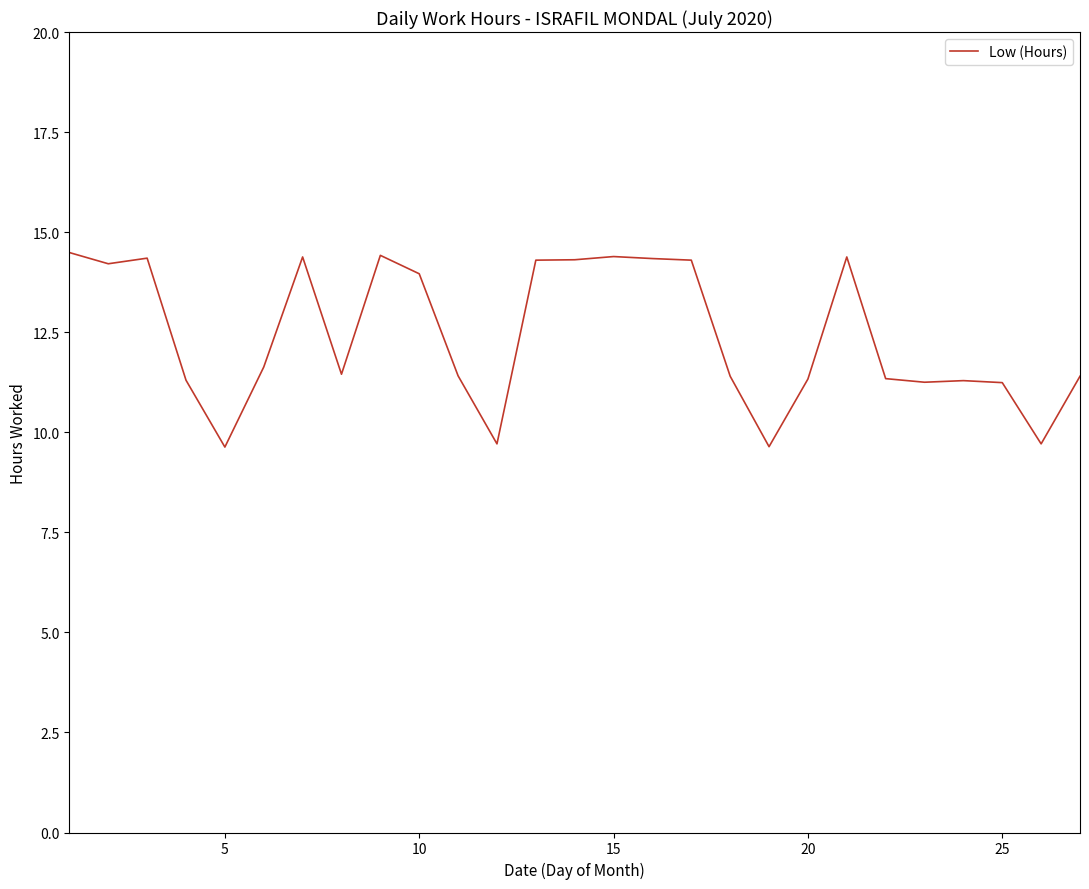

How many series are shown in this chart?

1